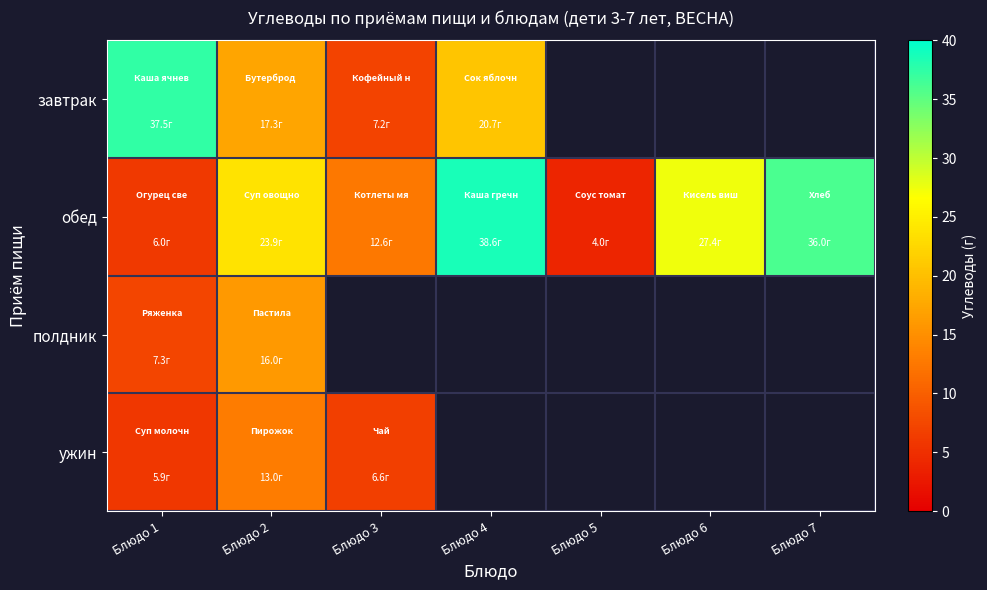

What is the difference between the highest and lowest values at Блюдо 1?

31.6